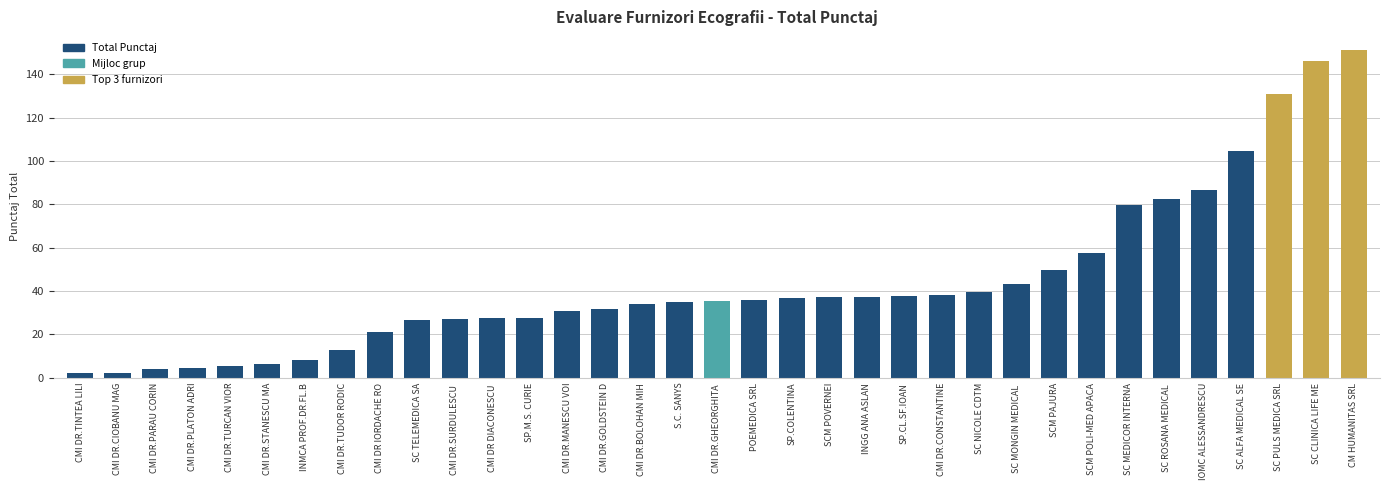

True or false: the data shows 21.3 at CMI DR.GHEORGHITA .

False